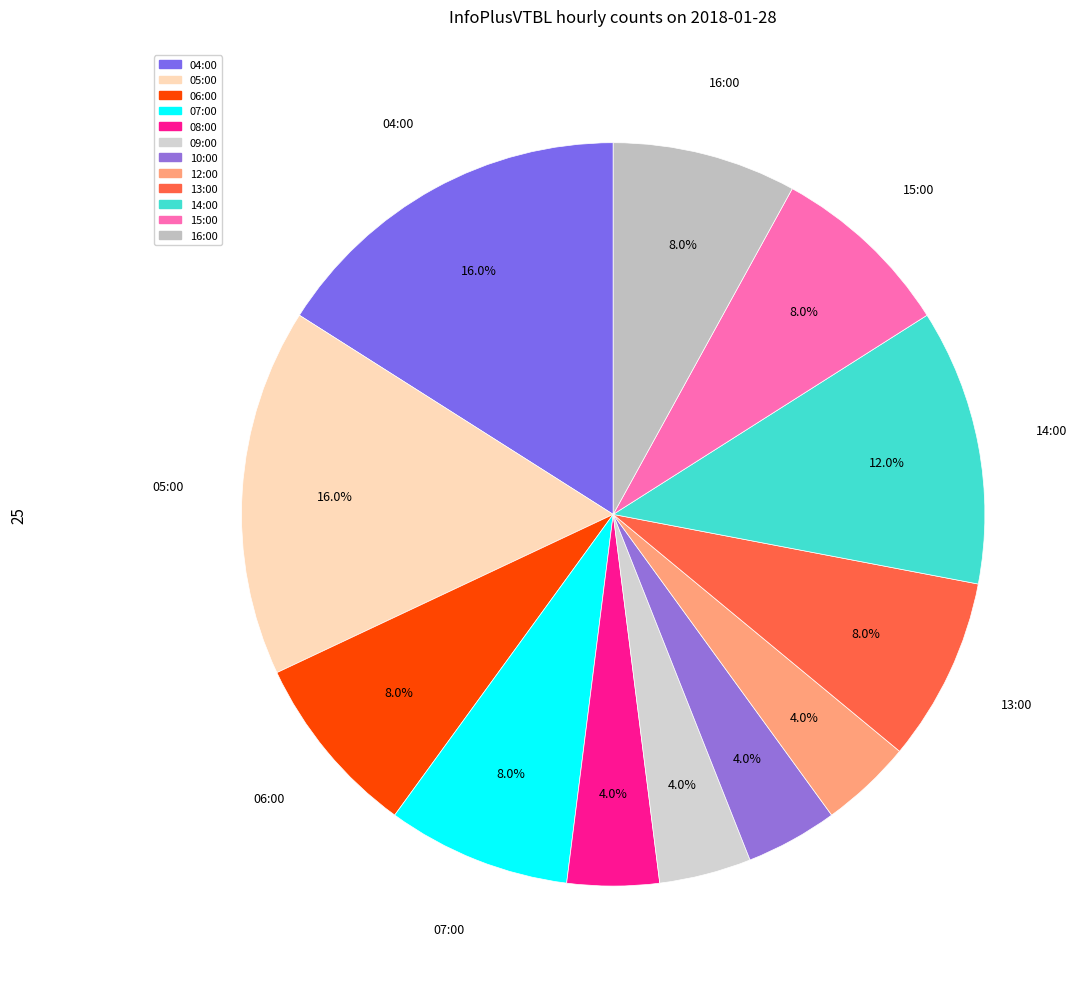

Which category has the biggest portion of the pie?

04:00